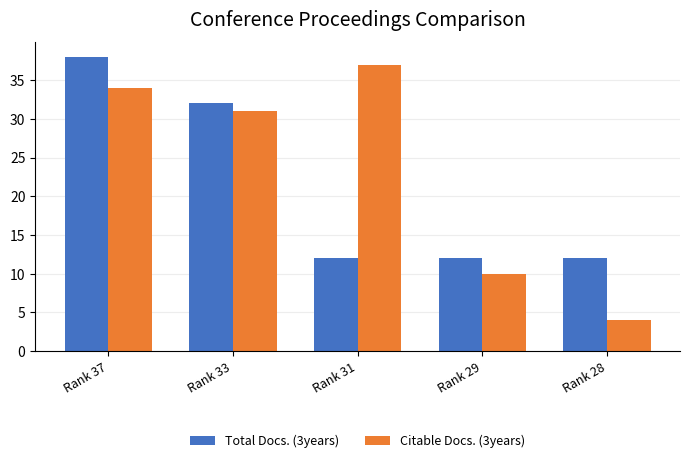

Which category has the lowest value in the Citable Docs. (3years) series?

Rank 28